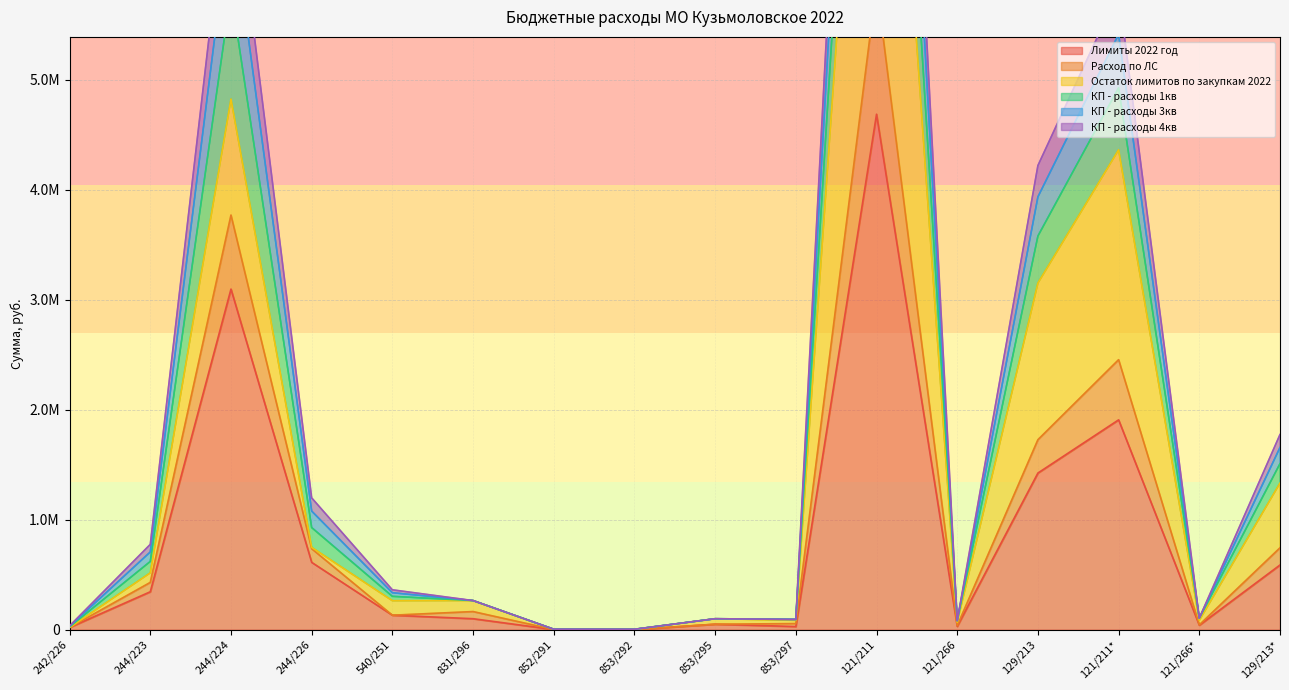

At which label is КП - расходы 4кв closest to 5977956?

244/224